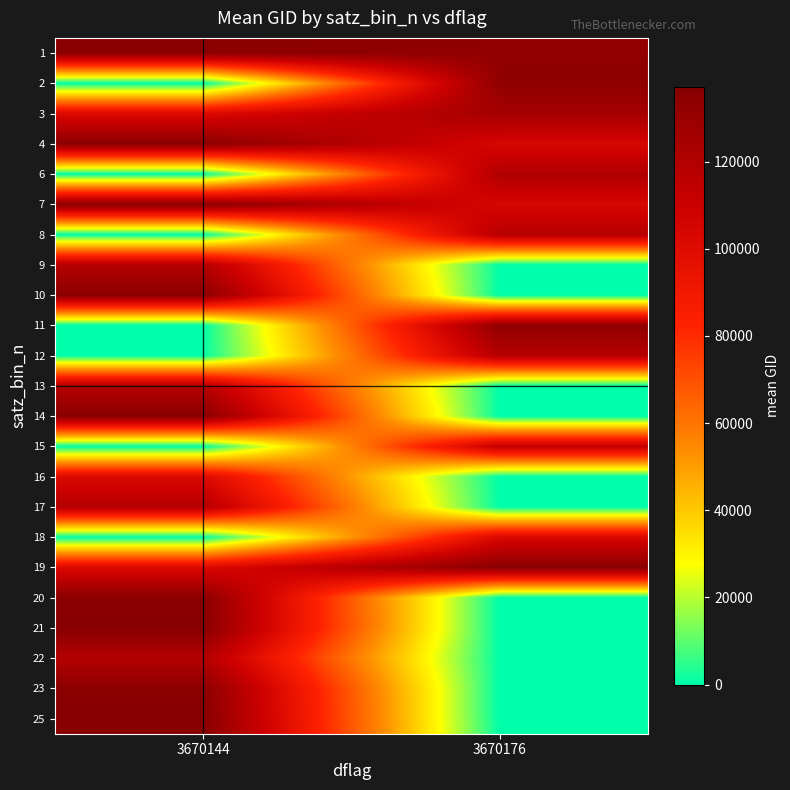

Which series changed the most between 3670144 and 3670176?

25